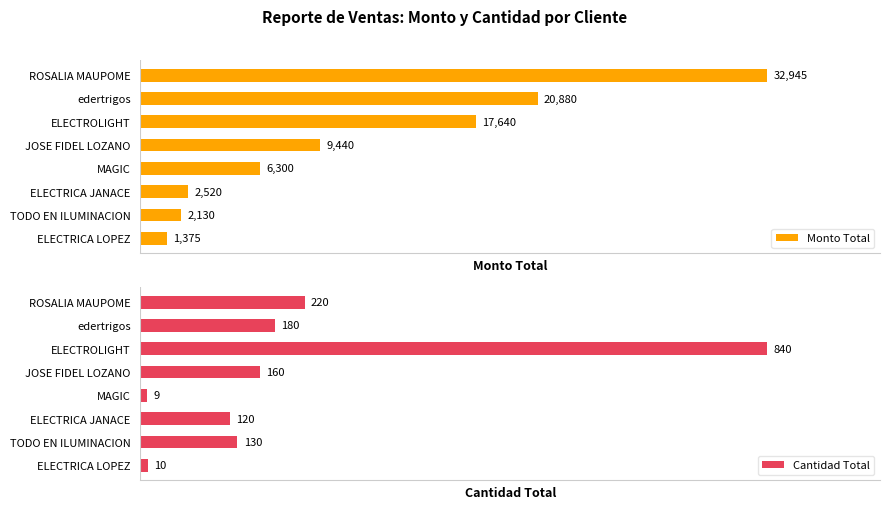

At which label is Monto Total closest to 17160?

ELECTROLIGHT